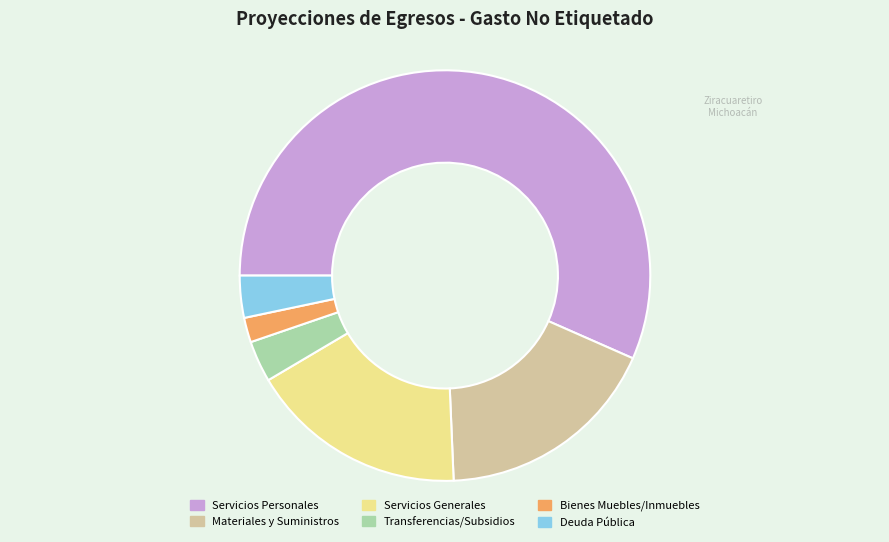

Does any single category account for the majority?

Yes